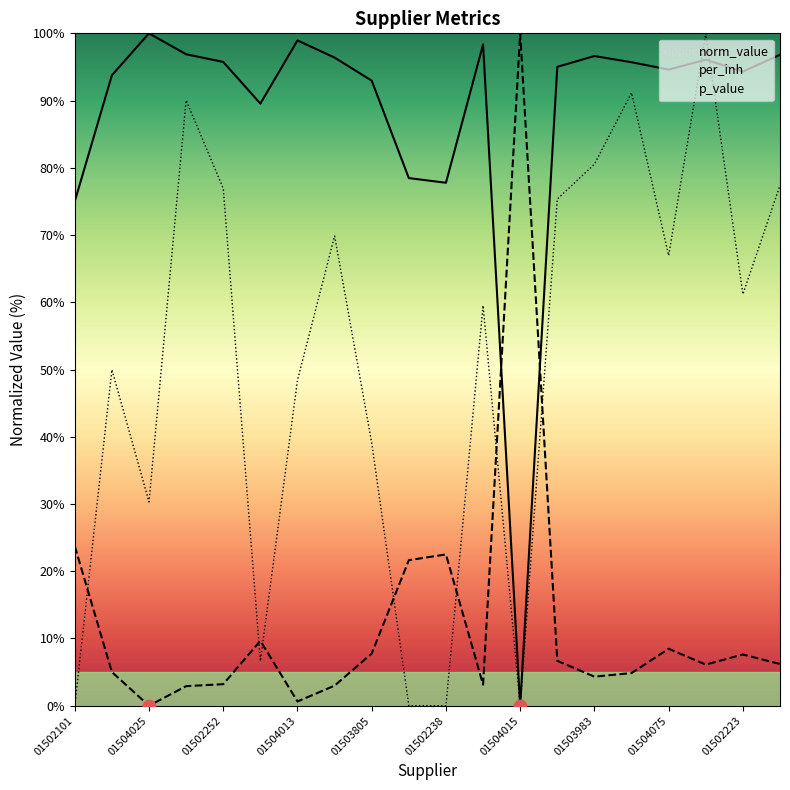

Which series reaches the maximum Y coordinate?

norm_value